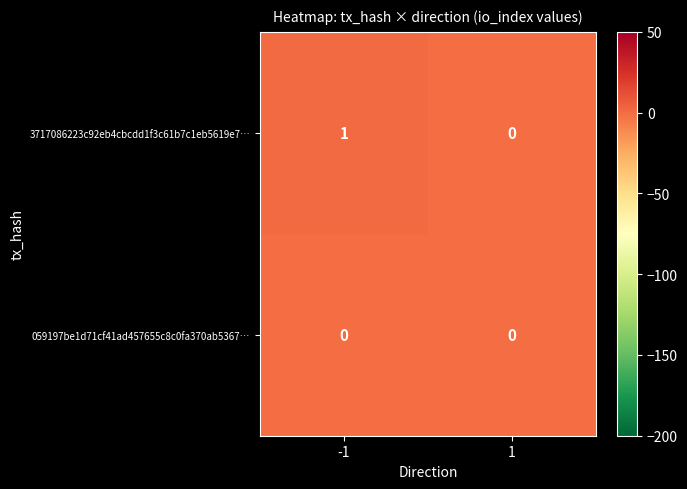

Which series has the largest total across all categories?

3717086223c92eb4cbcdd1f3c61b7c1eb5619e7…